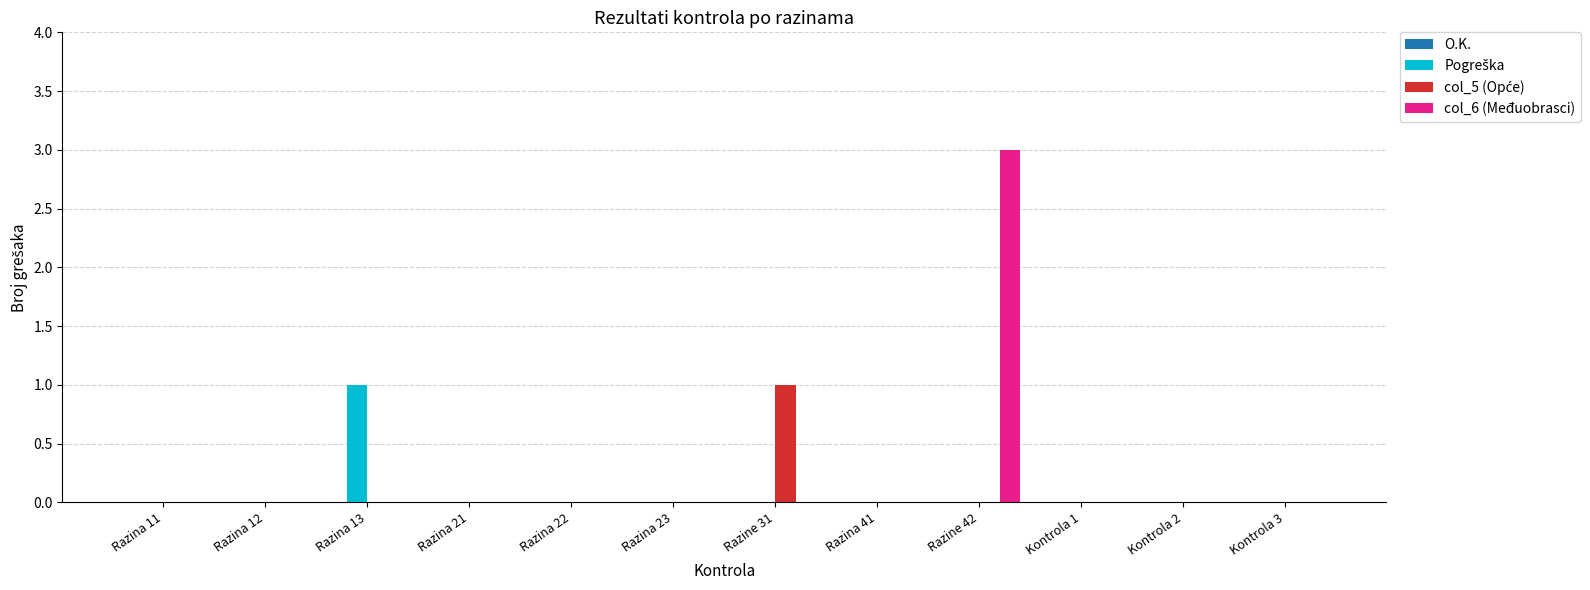

Between Razine 42 and Kontrola 3, which series saw the biggest shift?

col_6 (Međuobrasci)